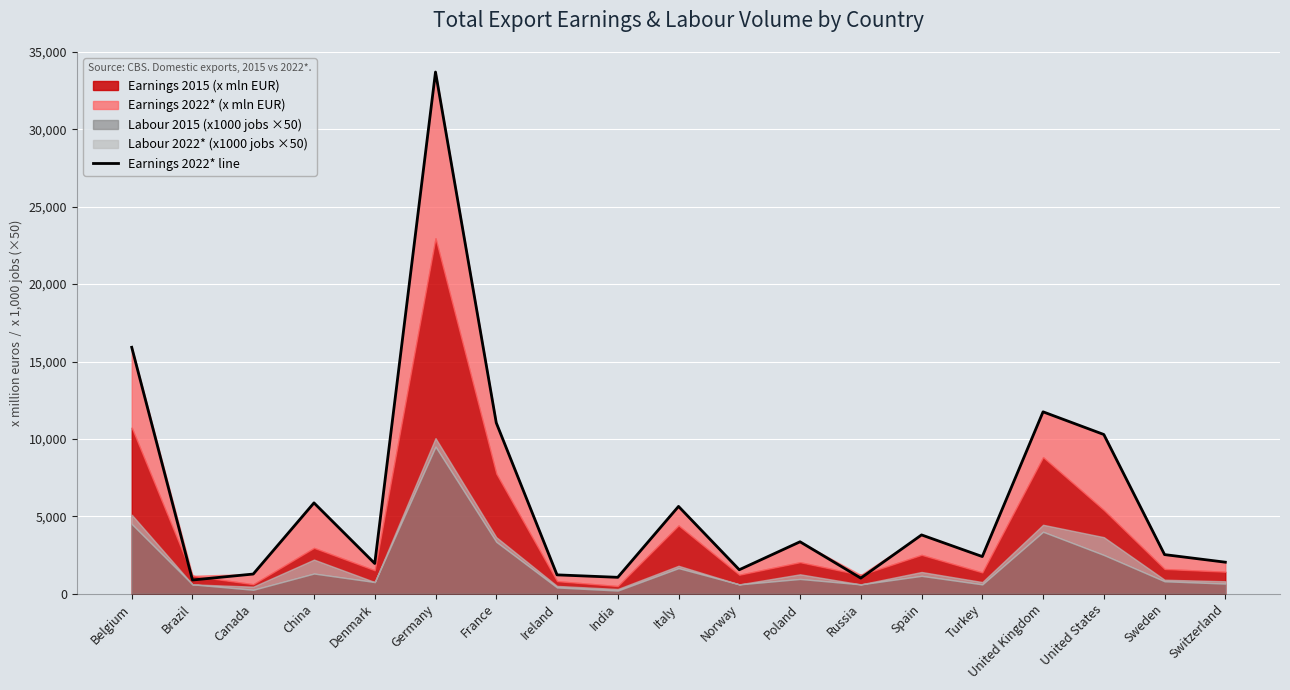

True or false: the data shows 5865 at China.

True